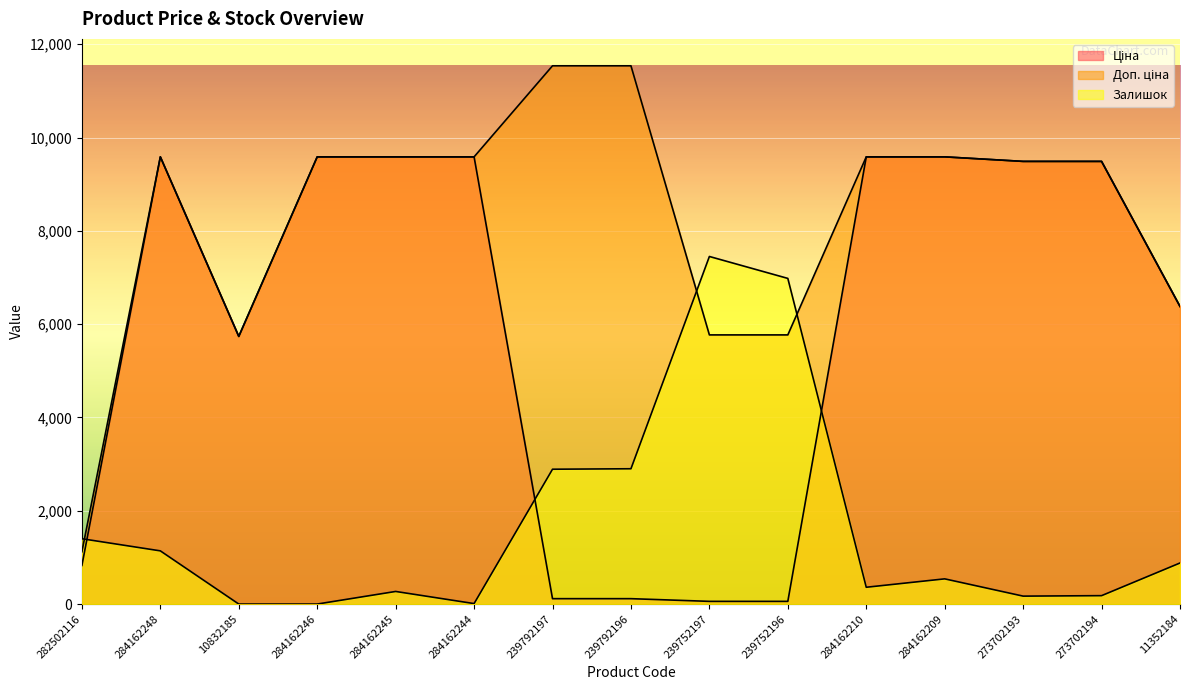

How many lines are shown in the chart?

3